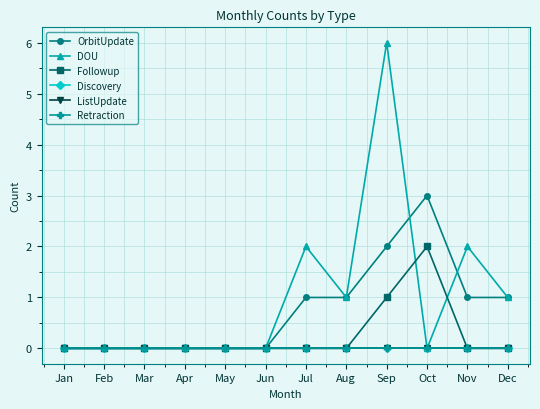

Reading left to right, what are all the values shown in this chart?

OrbitUpdate: Jan=0	Feb=0	Mar=0	Apr=0	May=0	Jun=0	Jul=1	Aug=1	Sep=2	Oct=3	Nov=1	Dec=1
DOU: Jan=0	Feb=0	Mar=0	Apr=0	May=0	Jun=0	Jul=2	Aug=1	Sep=6	Oct=0	Nov=2	Dec=1
Followup: Jan=0	Feb=0	Mar=0	Apr=0	May=0	Jun=0	Jul=0	Aug=0	Sep=1	Oct=2	Nov=0	Dec=0
Discovery: Jan=0	Feb=0	Mar=0	Apr=0	May=0	Jun=0	Jul=0	Aug=0	Sep=0	Oct=0	Nov=0	Dec=0
ListUpdate: Jan=0	Feb=0	Mar=0	Apr=0	May=0	Jun=0	Jul=0	Aug=0	Sep=0	Oct=0	Nov=0	Dec=0
Retraction: Jan=0	Feb=0	Mar=0	Apr=0	May=0	Jun=0	Jul=0	Aug=0	Sep=0	Oct=0	Nov=0	Dec=0